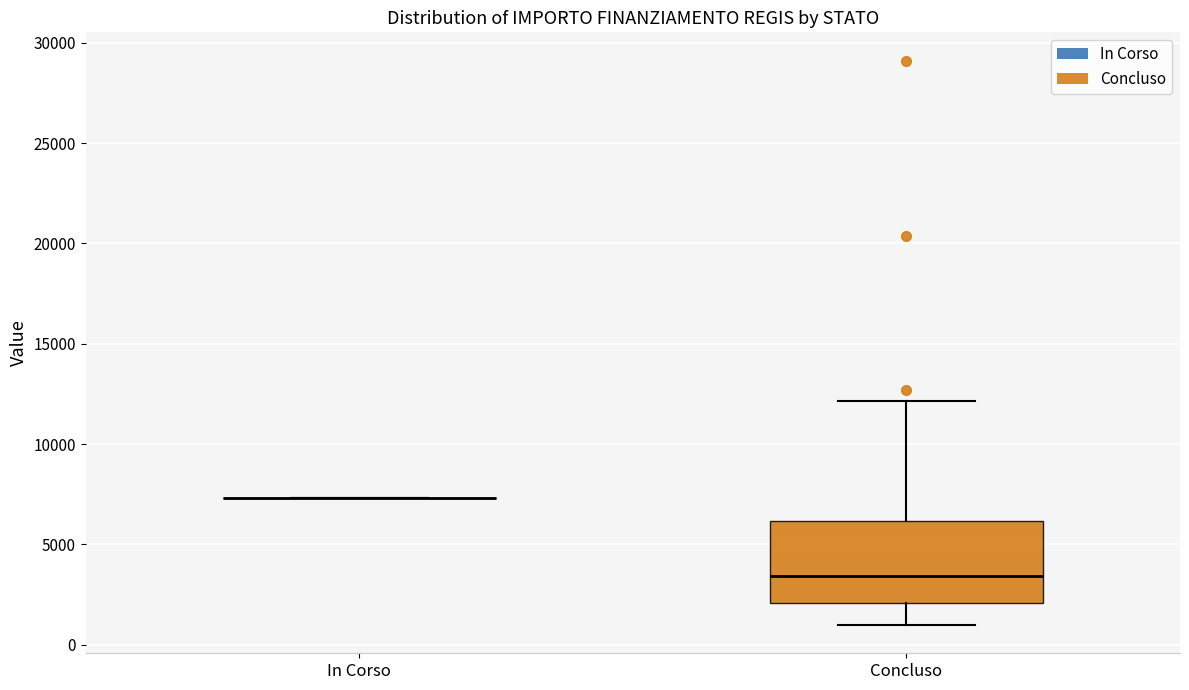

Which box is the tallest, from its lower edge to its upper edge?

Concluso